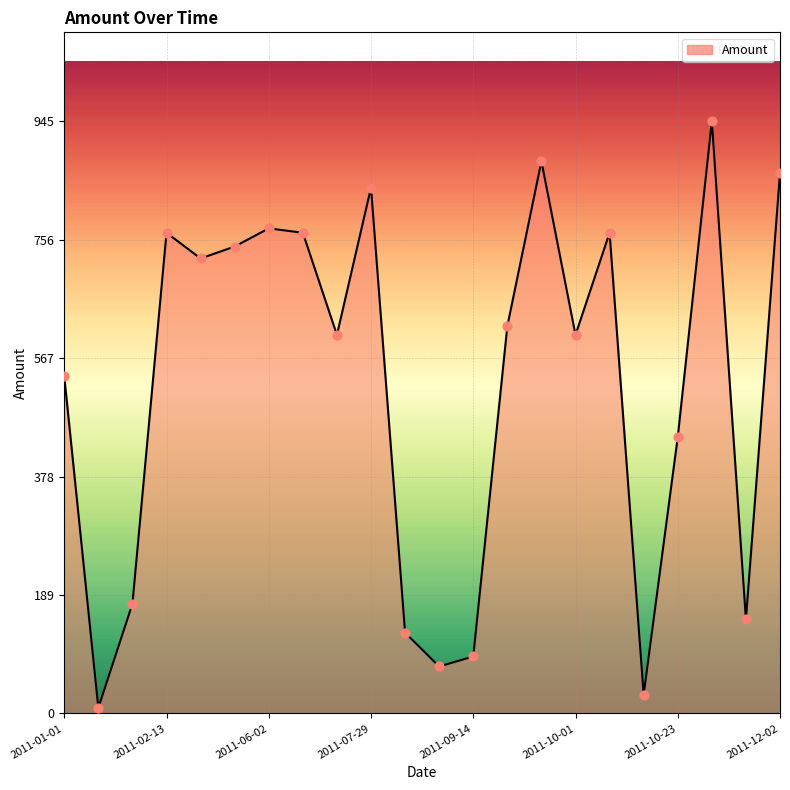

What is the greatest value displayed?

945